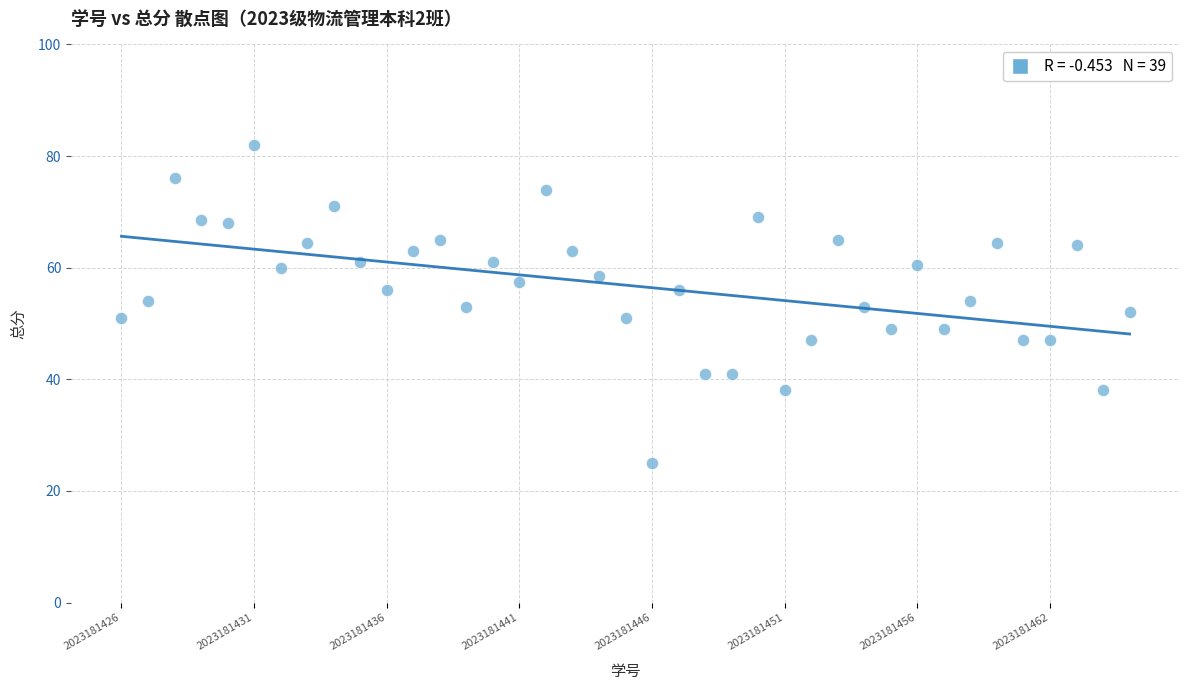

What is the range of Y values (max minus min)?

57.0